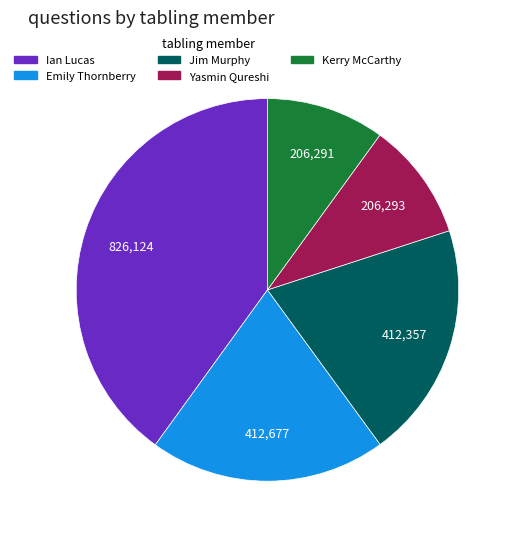

How many slices are in this pie chart?

5